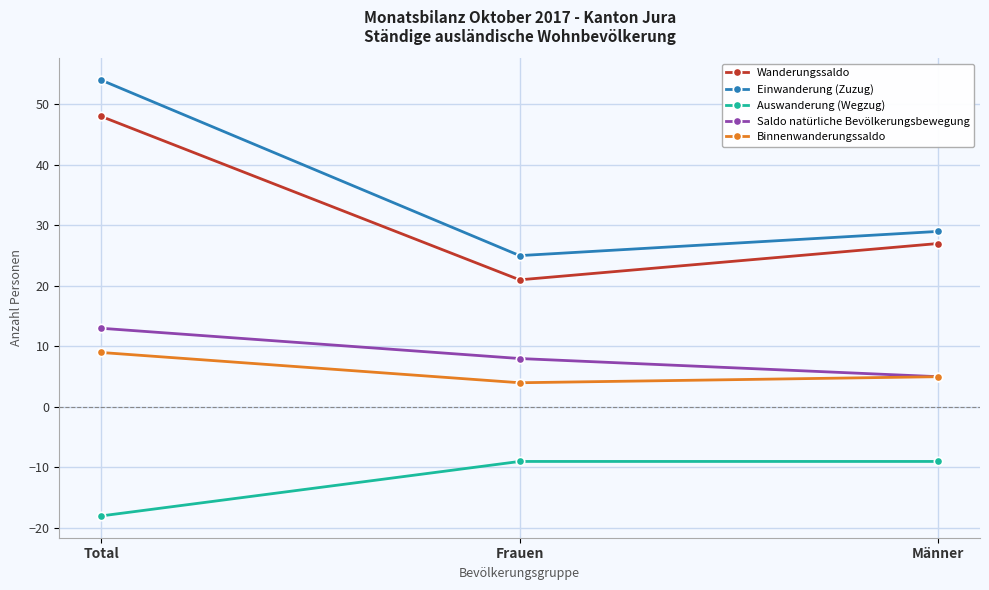

The value of Auswanderung (Wegzug) at Total is -30. True or false?

False